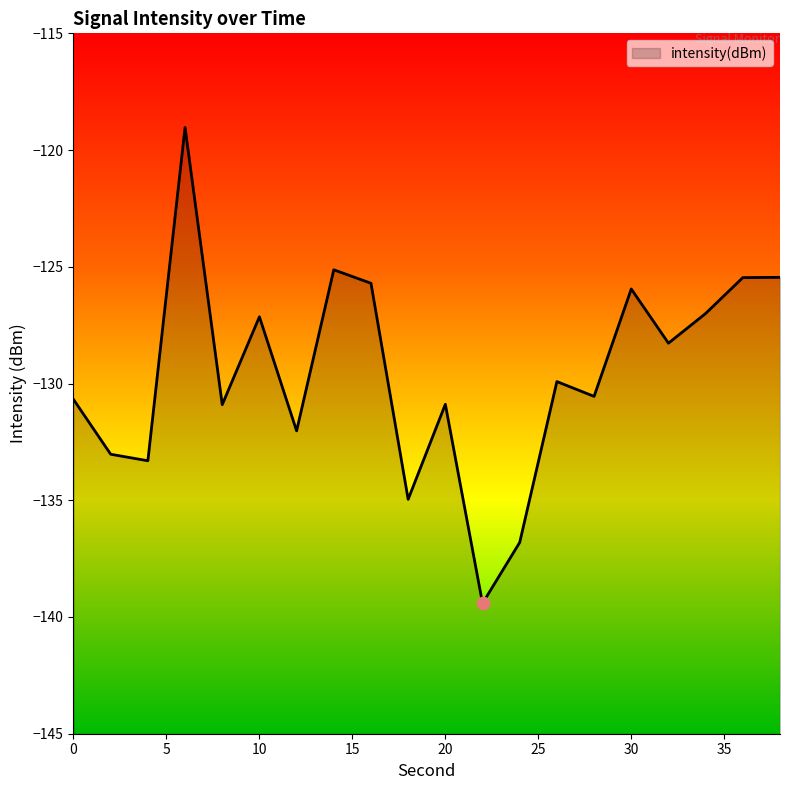

What is the change in value from 18 to 32?

+6.7